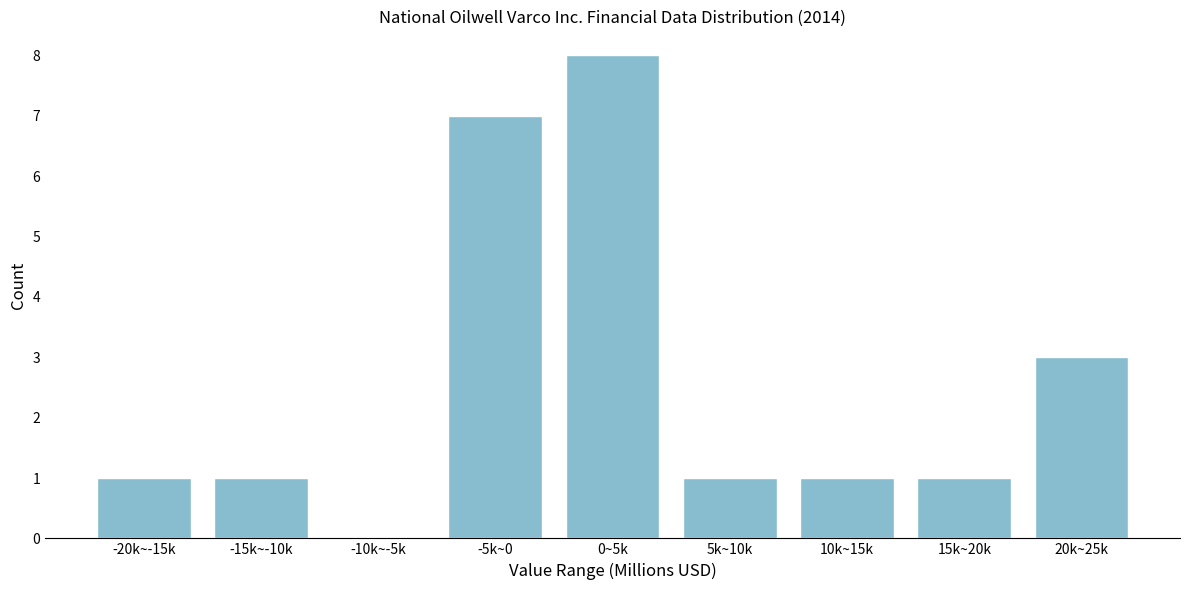

Reading left to right, list all the values displayed in this chart.

-20k~-15k=1	-15k~-10k=1	-10k~-5k=0	-5k~0=7	0~5k=8	5k~10k=1	10k~15k=1	15k~20k=1	20k~25k=3